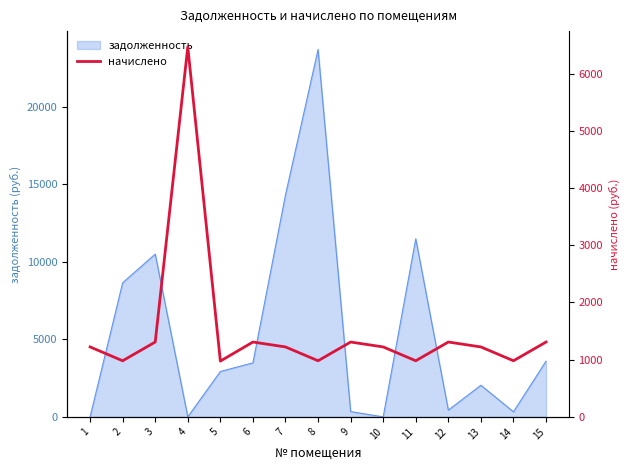

Is it true that the value at 9 is 1308.5?

True